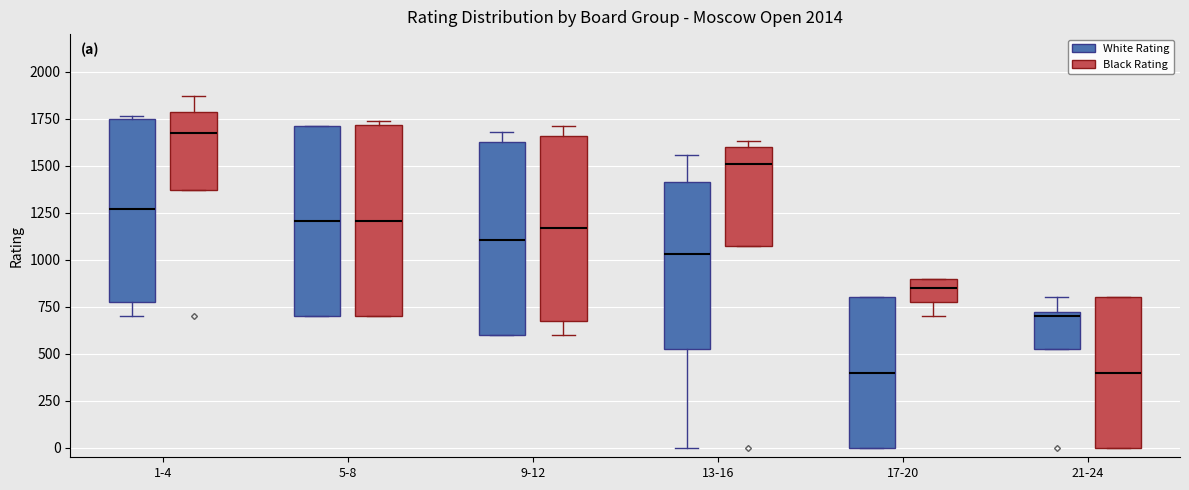

Reading left to right, read every box against the y-axis: the position of its median line, the range the box covers, and the ends of its whiskers. The values are not printed on the chart, so give them approximately, as read against the axis.

1-4 (White Rating): median 1250, box 800 to 1750, whiskers 700 to 1750 (just above the box's upper edge)
1-4 (Black Rating): median 1700, box 1350 to 1800, whiskers 1350 to 1850
5-8 (White Rating): median 1200, box 700 to 1700, whiskers 700 to 1700
5-8 (Black Rating): median 1200, box 700 to 1700, whiskers 700 to 1750
9-12 (White Rating): median 1100, box 600 to 1650, whiskers 600 to 1700
9-12 (Black Rating): median 1150, box 700 to 1650, whiskers 600 to 1700
13-16 (White Rating): median 1050, box 550 to 1400, whiskers 0 to 1550
13-16 (Black Rating): median 1500, box 1050 to 1600, whiskers 1050 to 1650
17-20 (White Rating): median 400, box 0 to 800, whiskers 0 to 800
17-20 (Black Rating): median 850, box 800 to 900, whiskers 700 to 900
21-24 (White Rating): median 700, box 550 to 750, whiskers 550 to 800
21-24 (Black Rating): median 400, box 0 to 800, whiskers 0 to 800